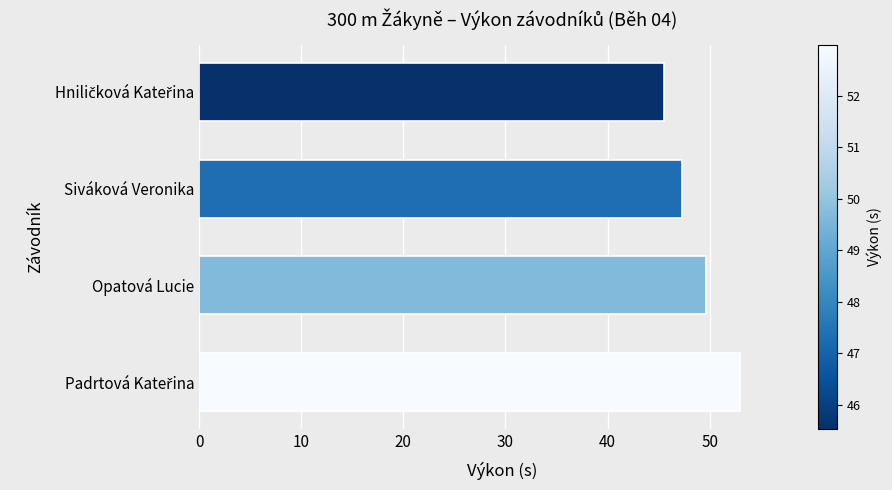

What is the ratio of the value at Siváková Veronika to the value at Opatová Lucie?

1.0